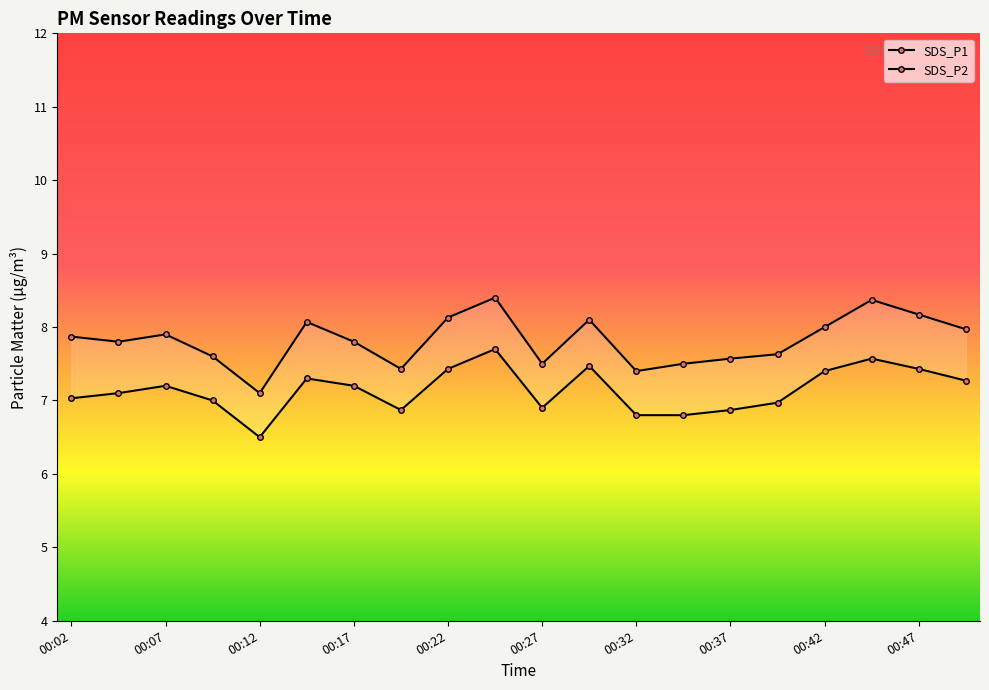

Which series has the widest spread of values?

SDS_P1